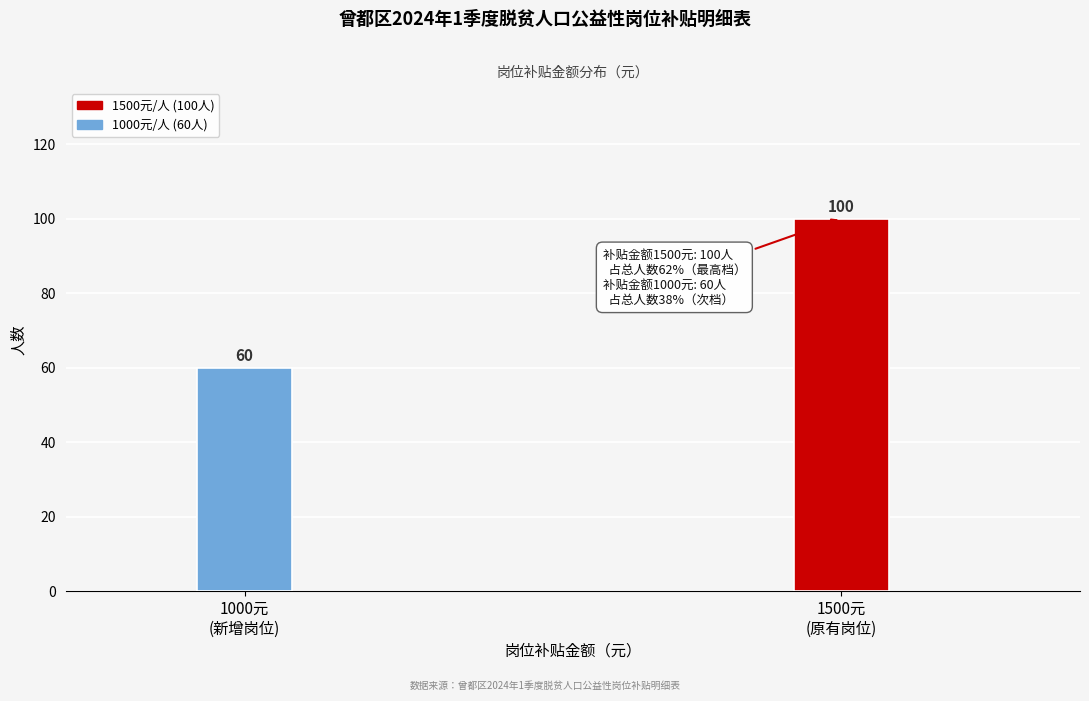

Reading right to left, transcribe all the data shown in this chart.

100	60